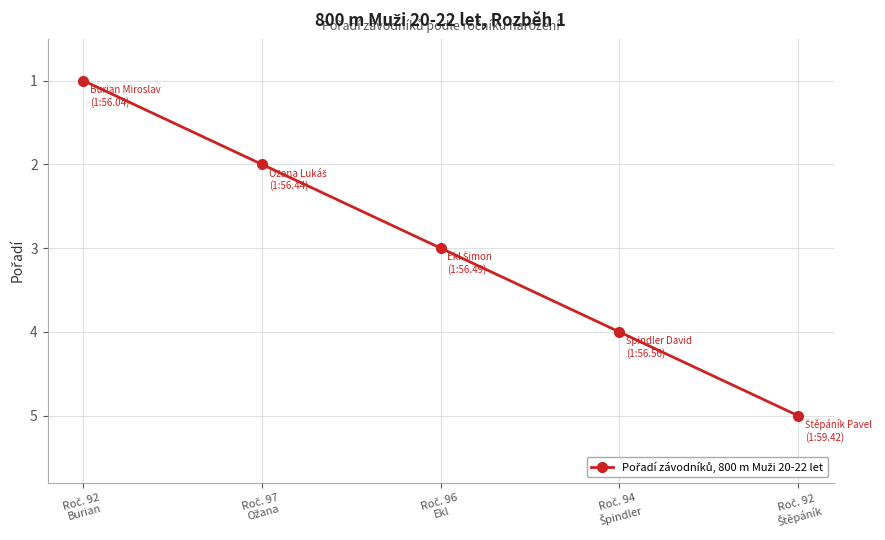

What is the greatest value displayed?

5